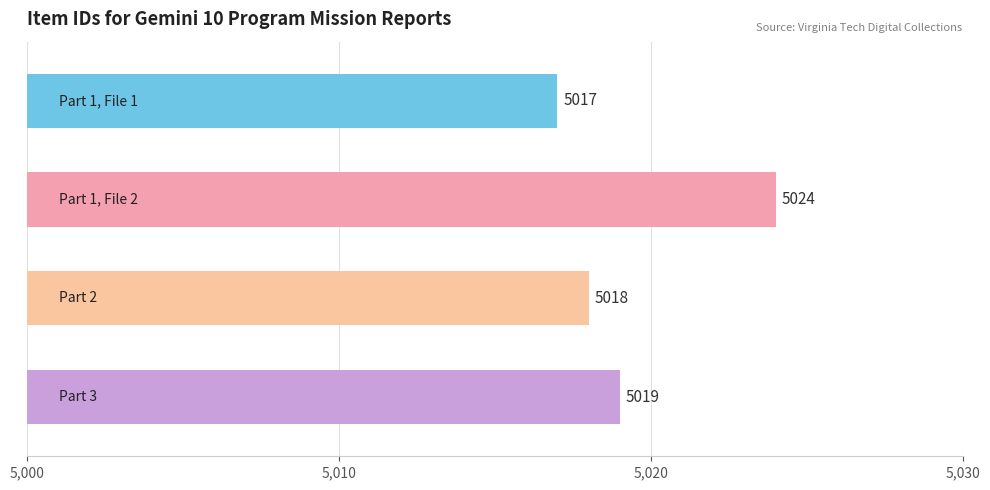

How many data points does each series have?

4